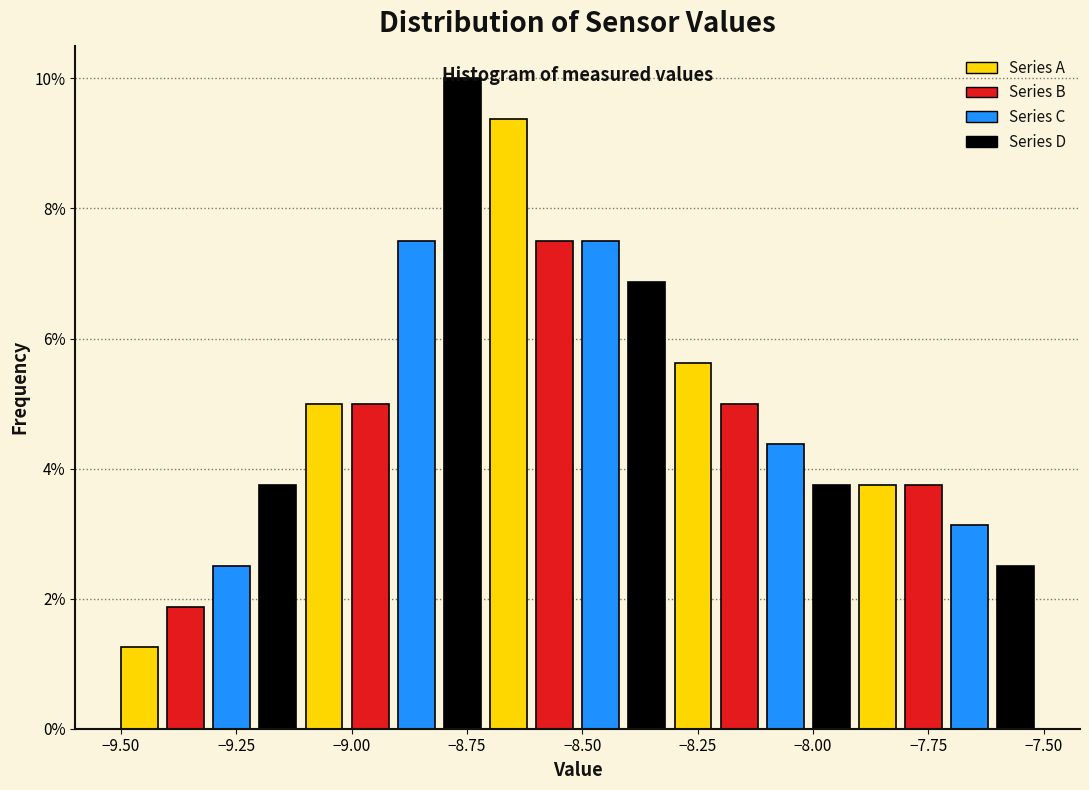

Read against the x-axis, roughly where is the centre of the tallest bar?

-8.75